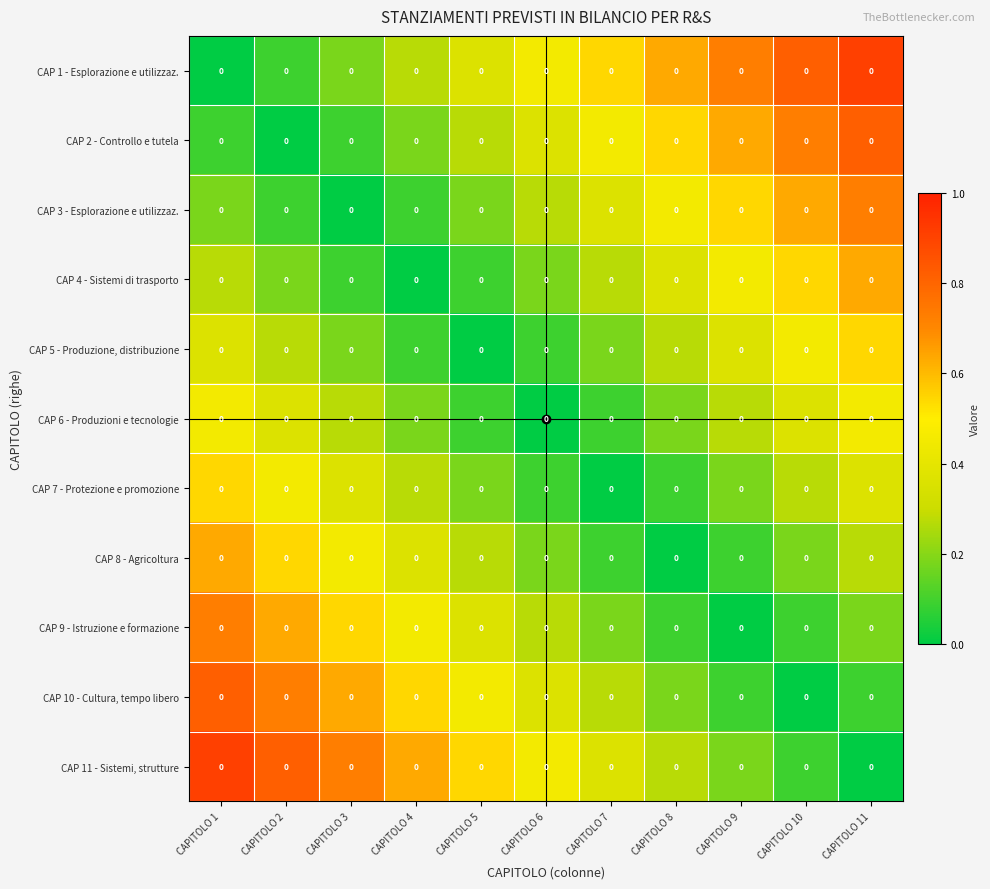

What is the total value across all series at CAPITOLO 2?

4.2